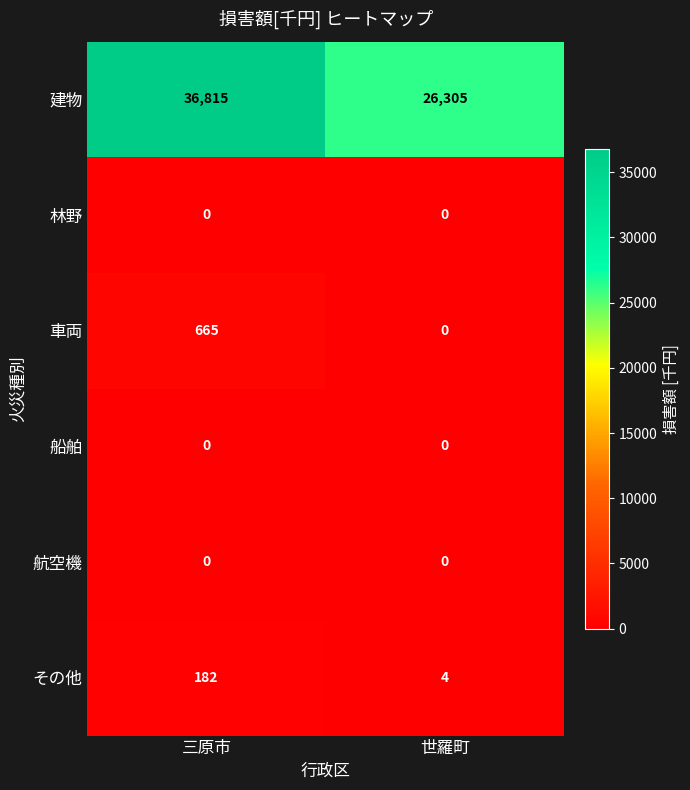

Which series changed the most between 三原市 and 世羅町?

建物